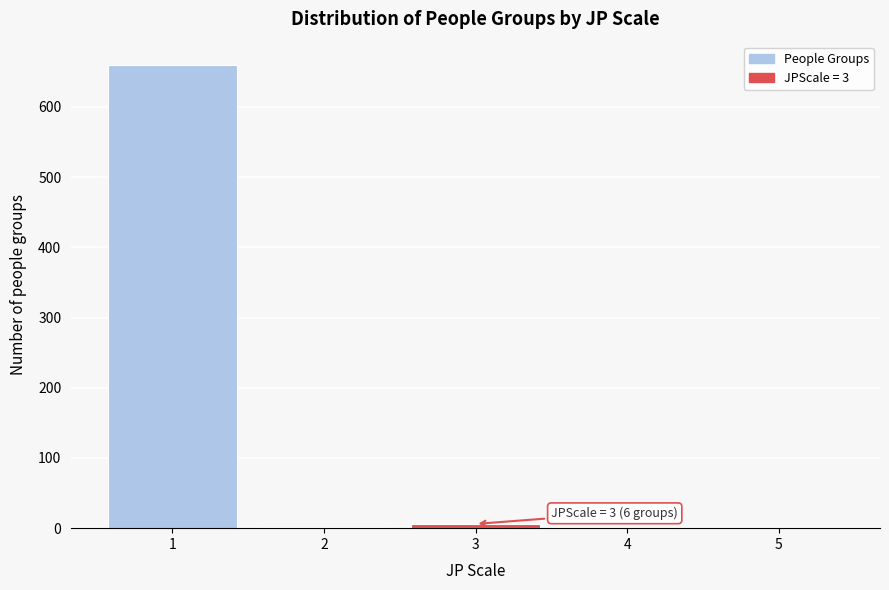

What is the maximum value shown in the chart?

660